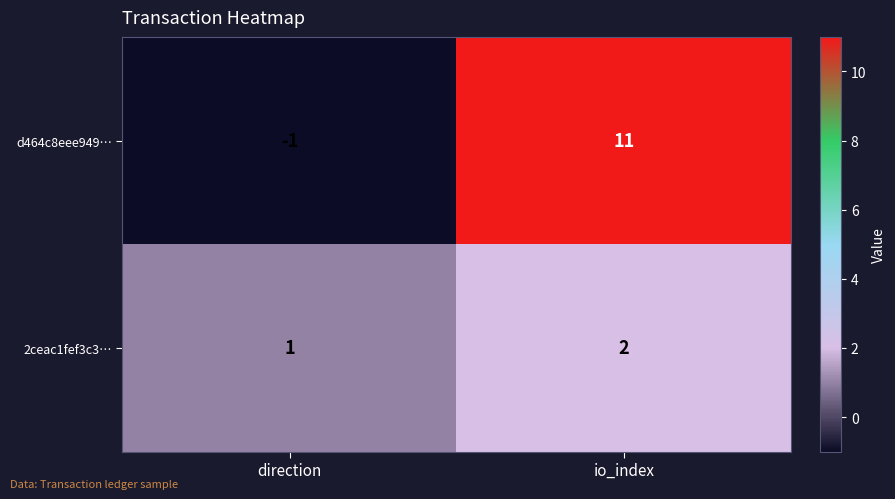

Which series has the largest range (max minus min)?

d464c8eee949…